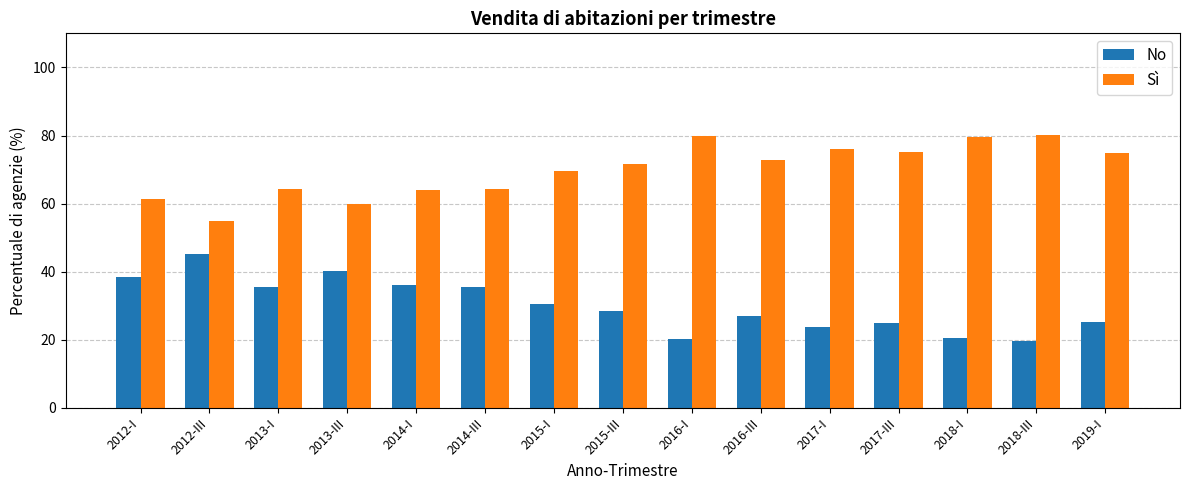

Is the value of Sì at 2012-I greater than the value of No at 2017-III?

Yes